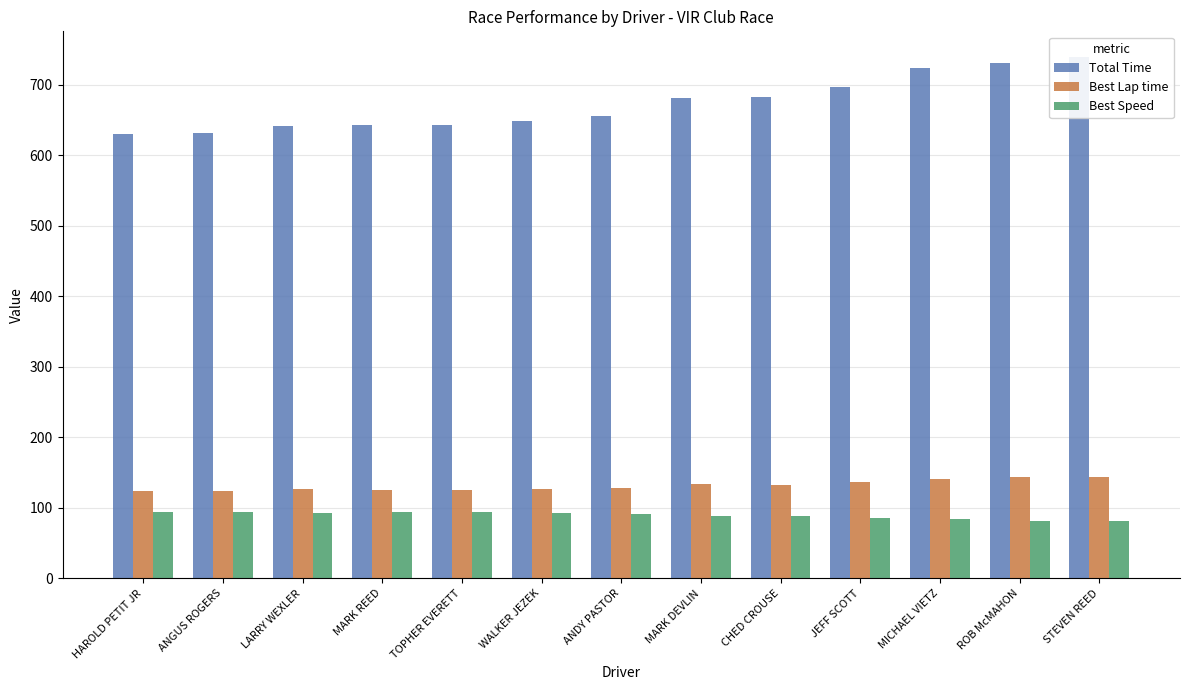

What is the total value across all series at ANDY PASTOR?

875.8